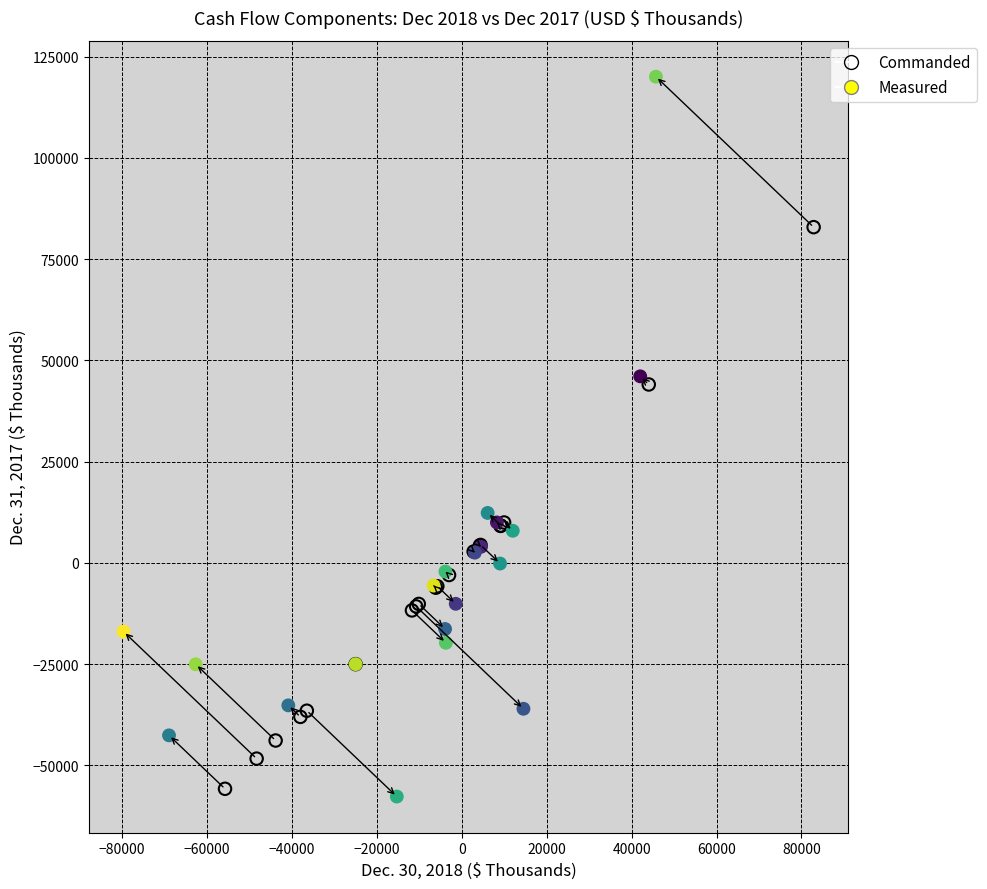

Which series contains the highest Y value?

Measured